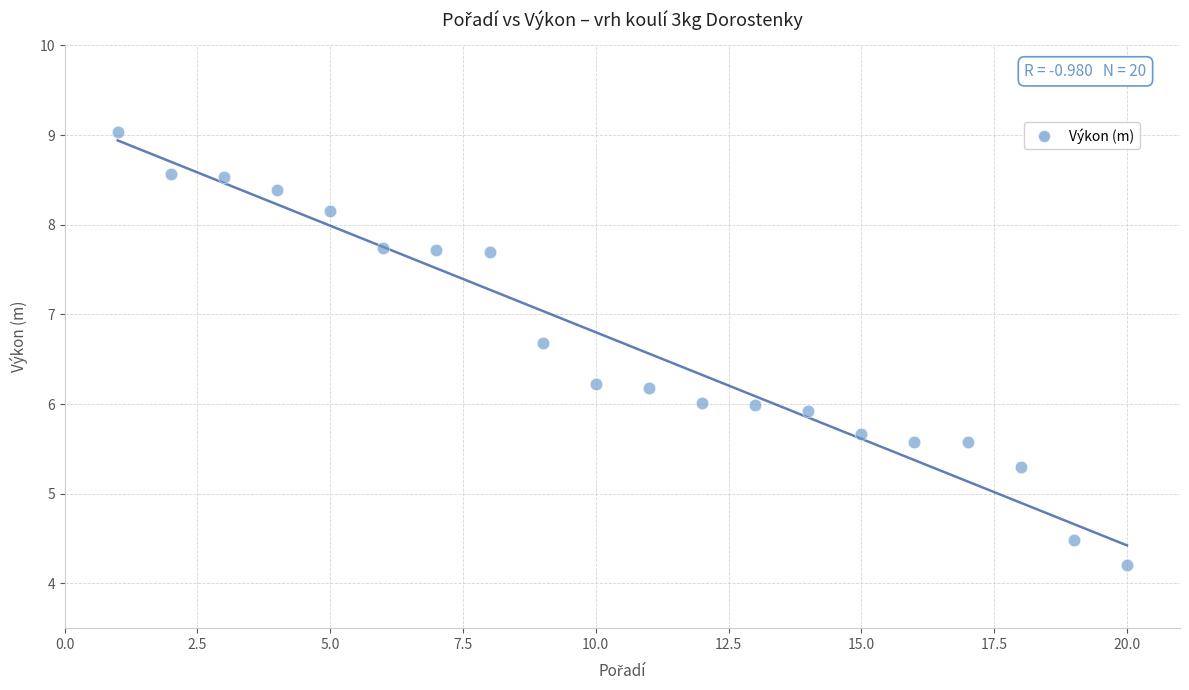

What is the range of Y values (max minus min)?

4.8